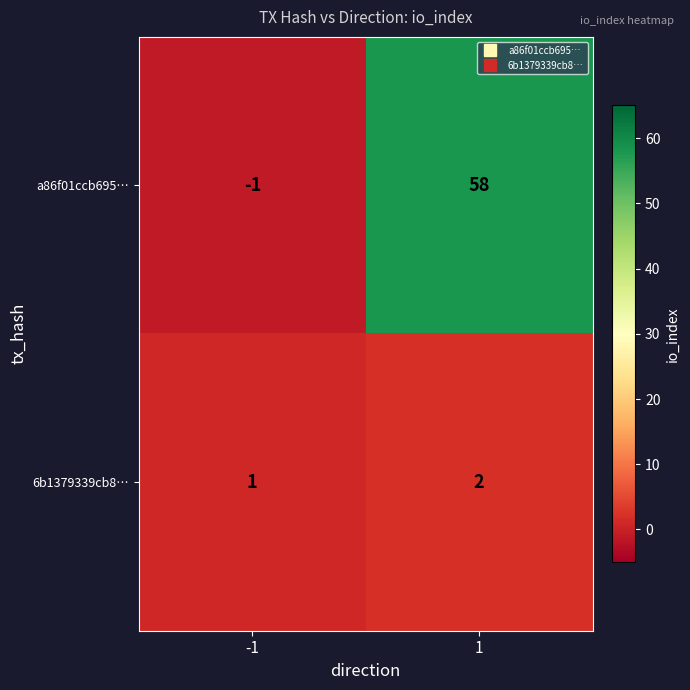

The 6b1379339cb8… series shows 2 at 1. True or false?

True